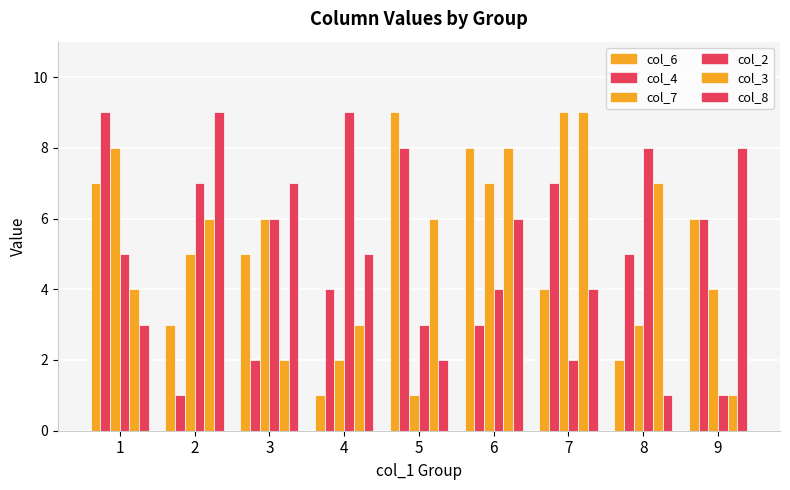

Reading left to right, what are all the values shown in this chart?

col_6: 1=7	2=3	3=5	4=1	5=9	6=8	7=4	8=2	9=6
col_4: 1=9	2=1	3=2	4=4	5=8	6=3	7=7	8=5	9=6
col_7: 1=8	2=5	3=6	4=2	5=1	6=7	7=9	8=3	9=4
col_2: 1=5	2=7	3=6	4=9	5=3	6=4	7=2	8=8	9=1
col_3: 1=4	2=6	3=2	4=3	5=6	6=8	7=9	8=7	9=1
col_8: 1=3	2=9	3=7	4=5	5=2	6=6	7=4	8=1	9=8